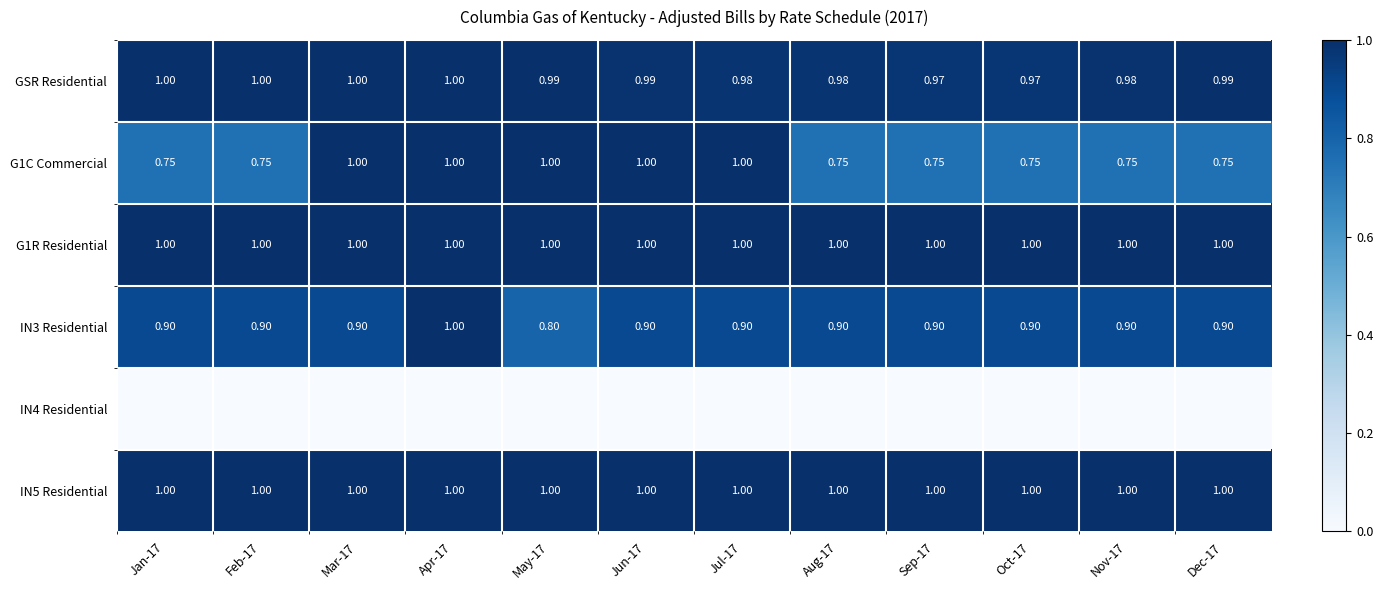

What is the spread (max minus min) of values at Apr-17?

1.0